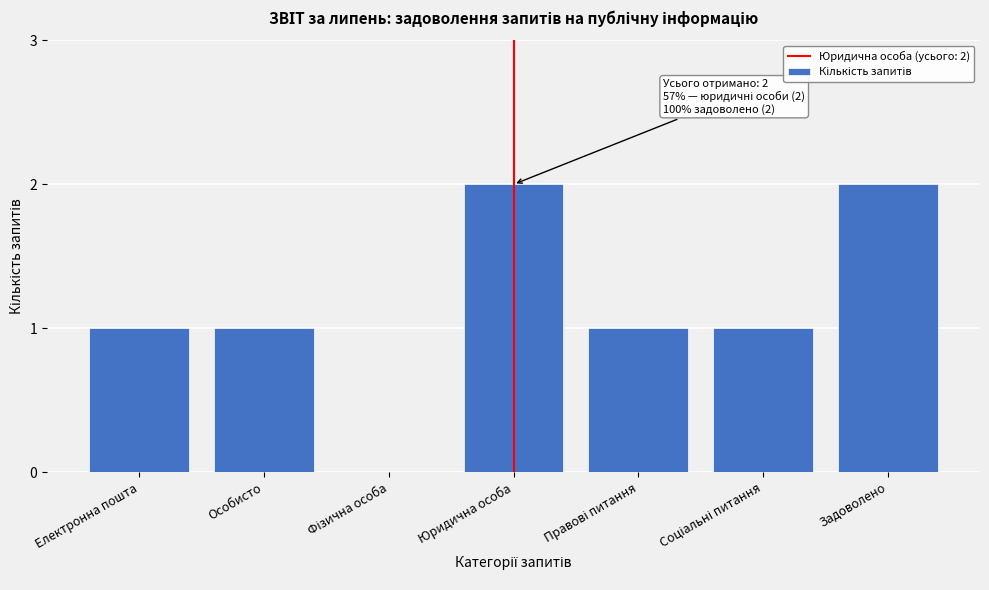

Is it true that the value at Юридична особа is 1?

False